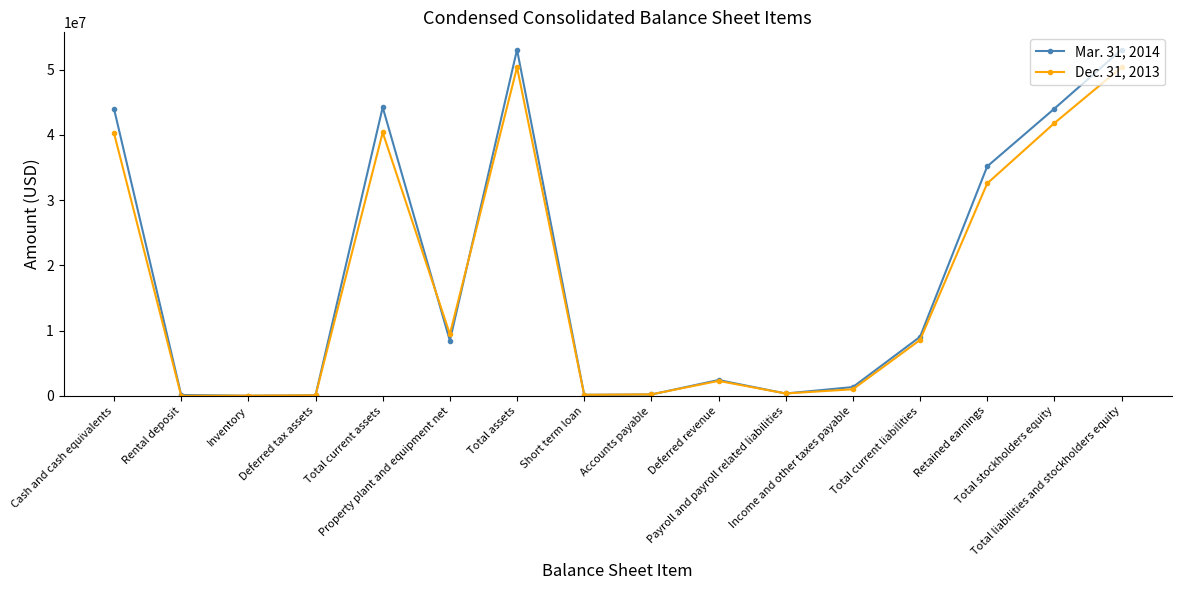

True or false: Dec. 31, 2013 has more than 2 interior local peaks.

True